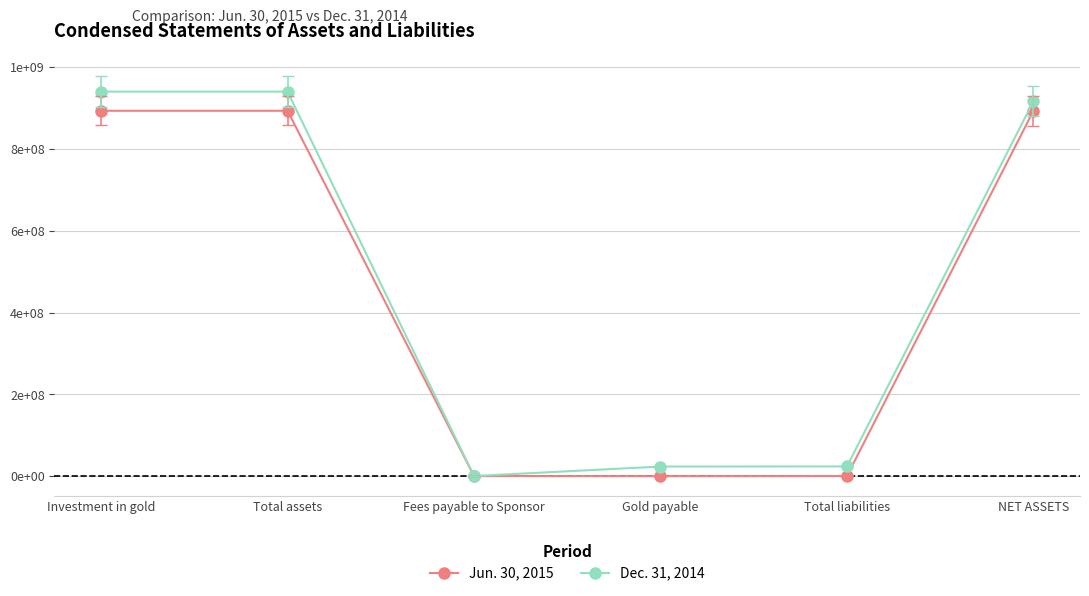

What is the label of the 6th point from the right?

Investment in gold